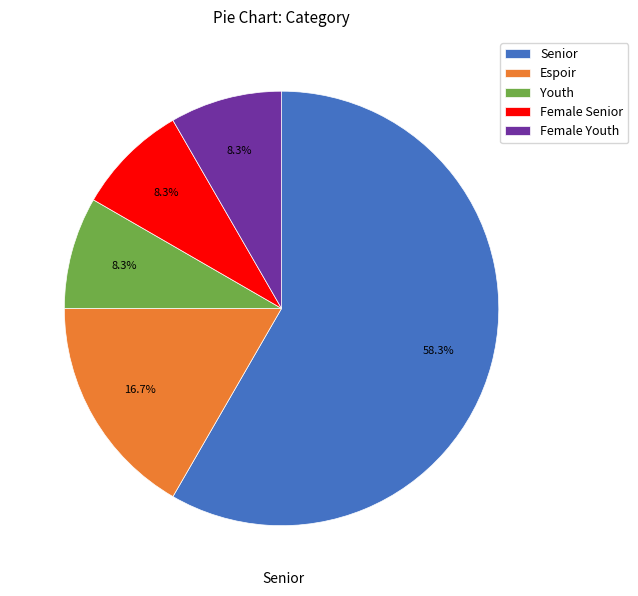

Which slice is the largest?

Senior